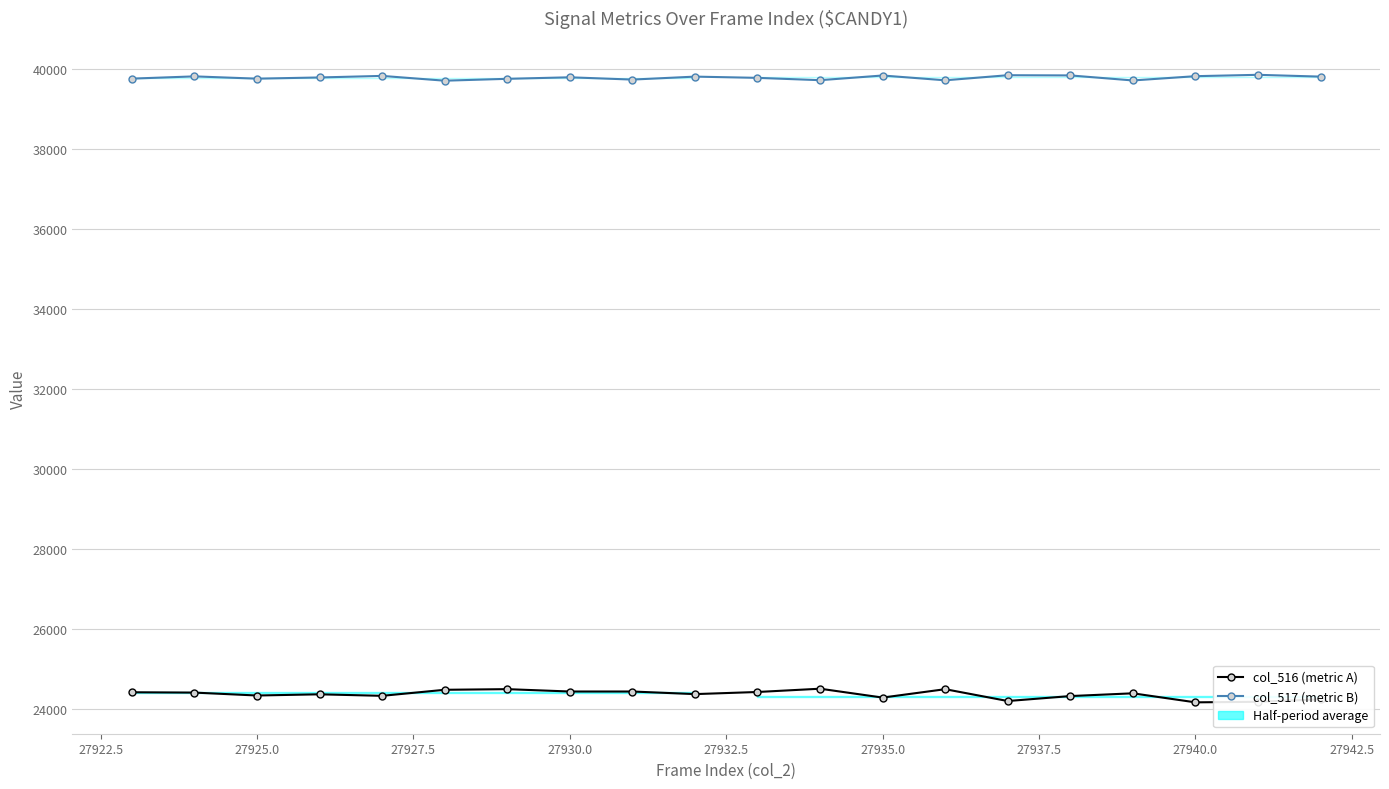

What is the difference between the maximum and minimum values in the col_516 (metric A) series?

341